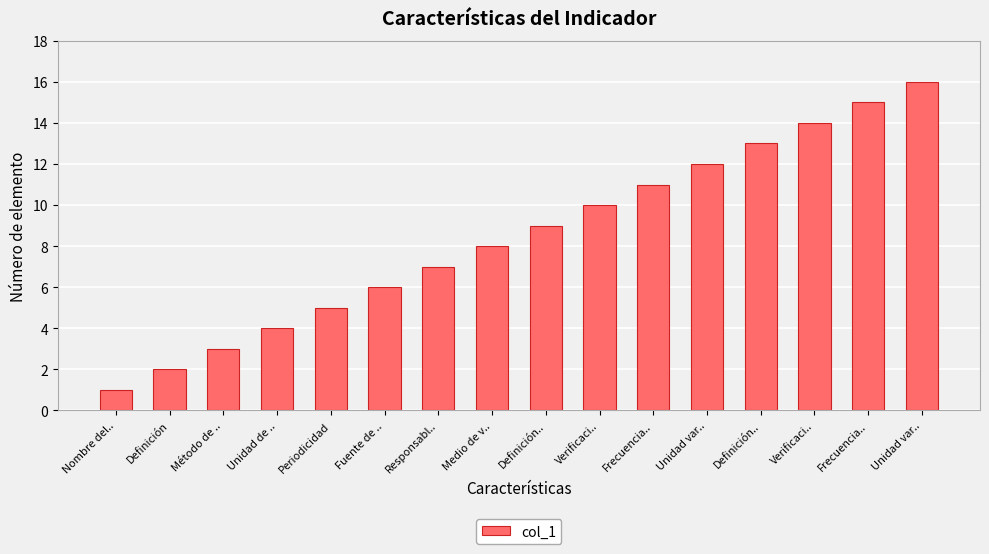

Does the chart contain any negative values?

No